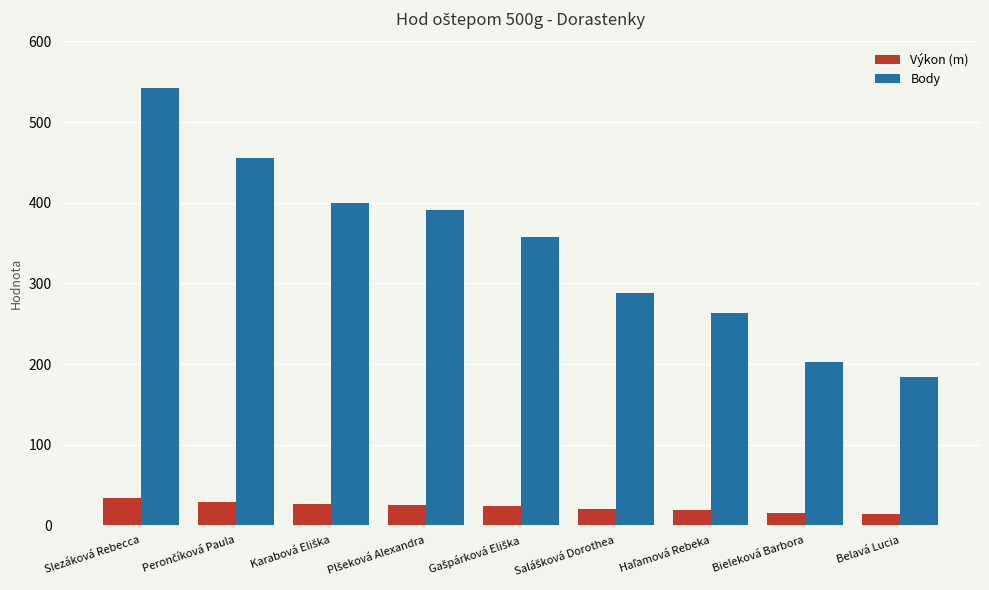

What is the difference between the maximum and minimum values in the Výkon (m) series?

19.1